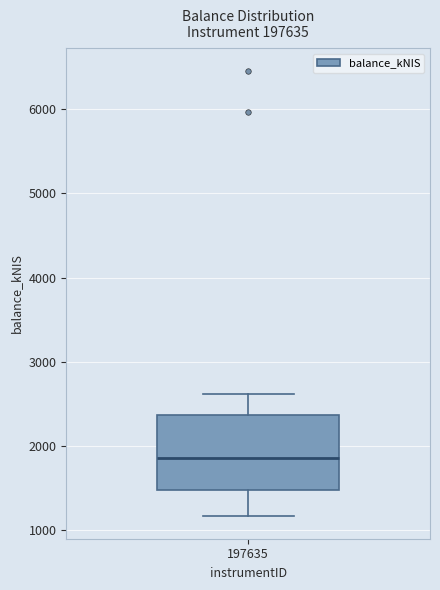

Transcribe this box plot: give where the median line is, the range the box spans, and where the two whiskers end, as read against the y-axis. The values are not printed on the chart, so give them approximately, as read against the axis.

median 1800, box 1500 to 2400, whiskers 1200 to 2600